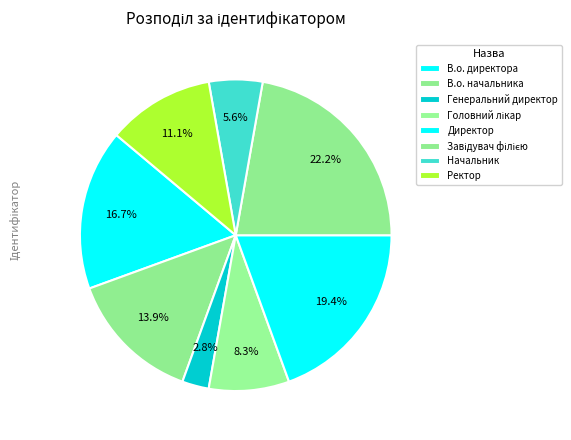

How many segments does this pie chart have?

8